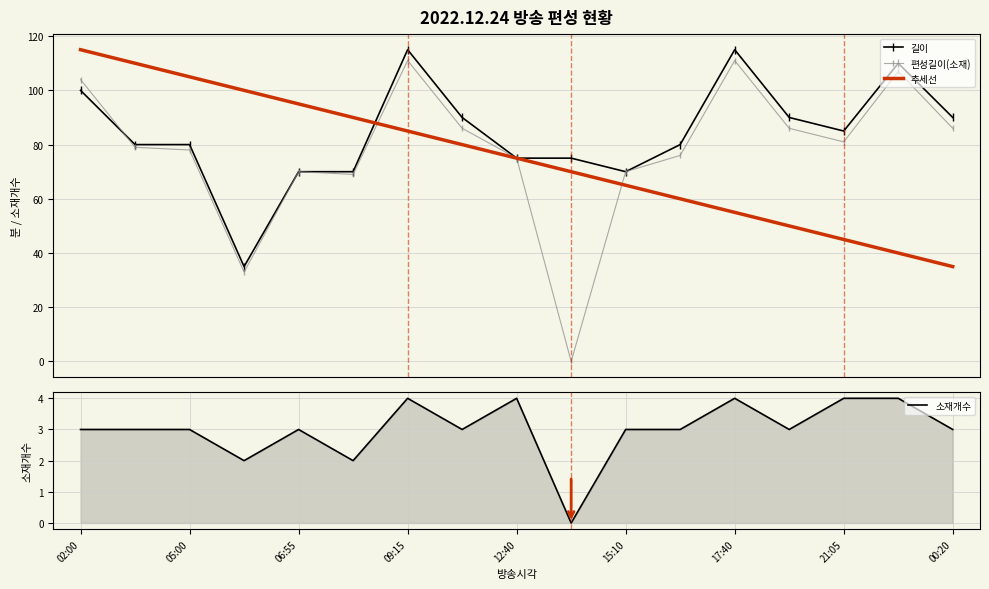

True or false: 소재개수 and 편성길이(소재) cross at least once.

False